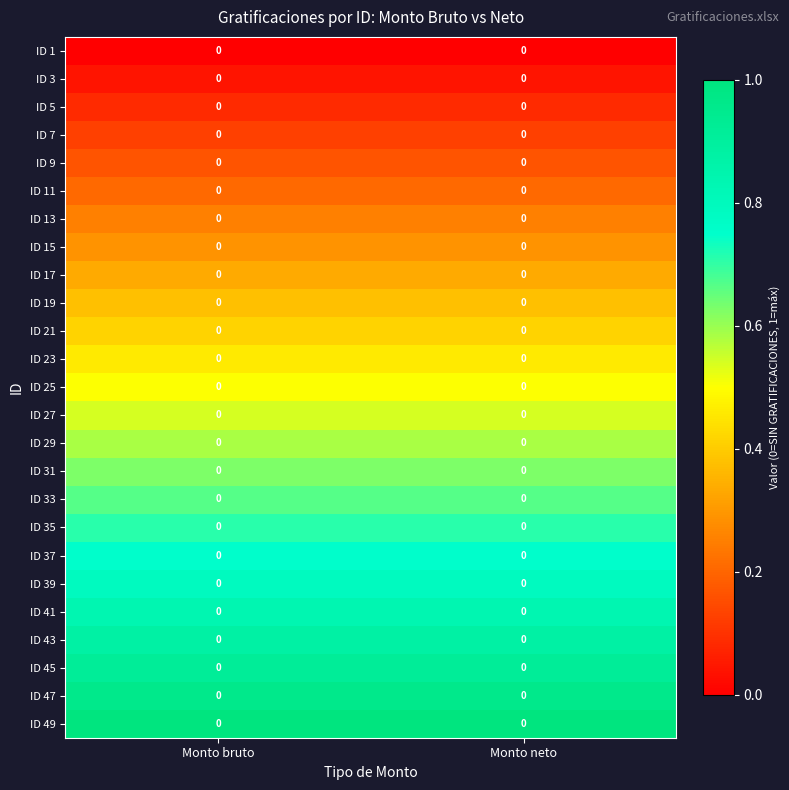

At which category is the sum across all series the highest?

Monto bruto